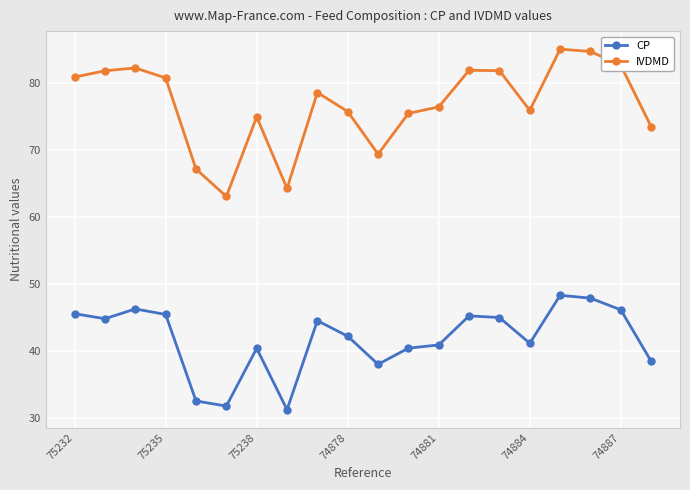

Does the chart display data point markers on the line(s)?

Yes